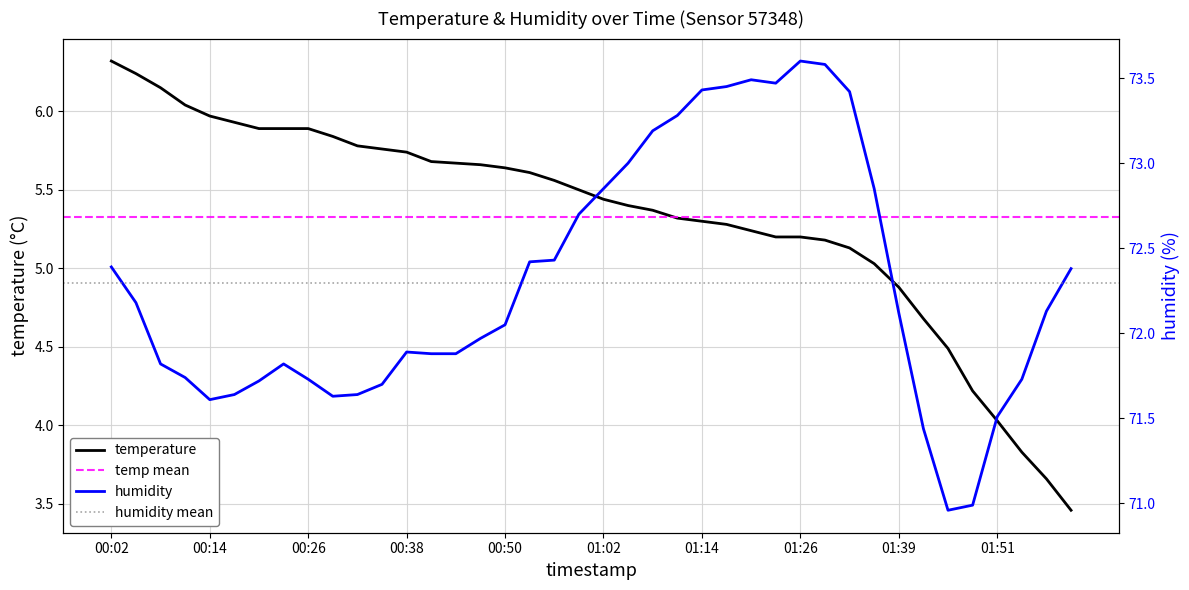

Which series changed the most between 00:23 and 00:47?

temperature